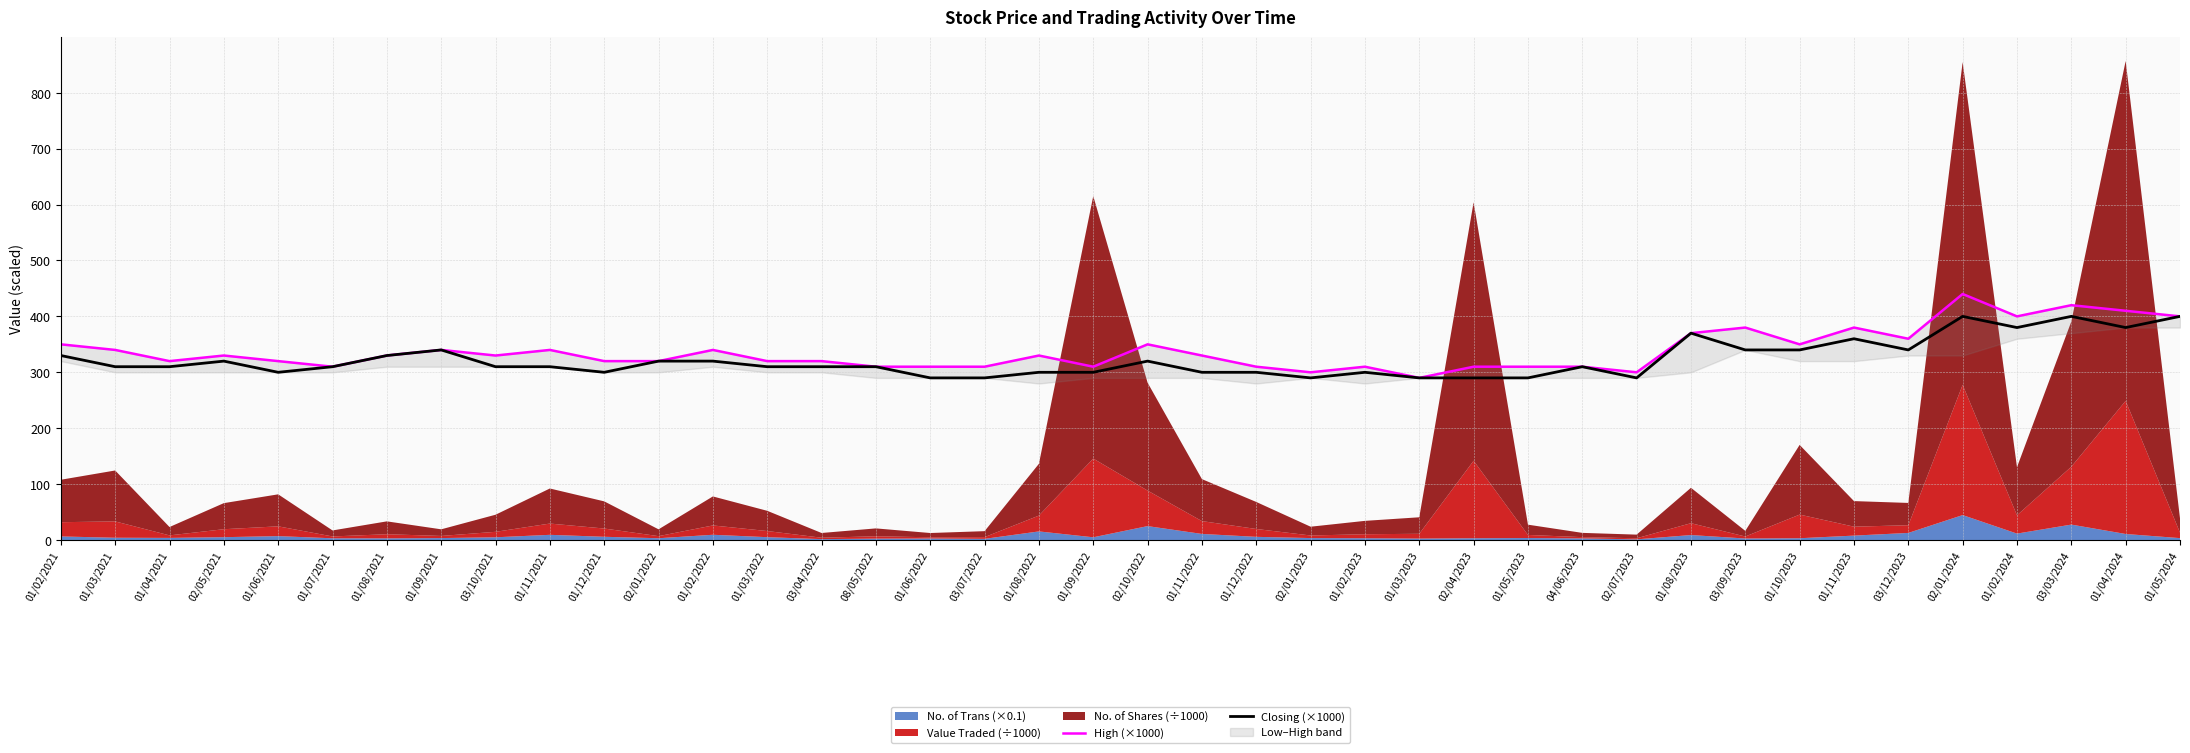

At which label does Closing (×1000) first exceed 310?

01/02/2021